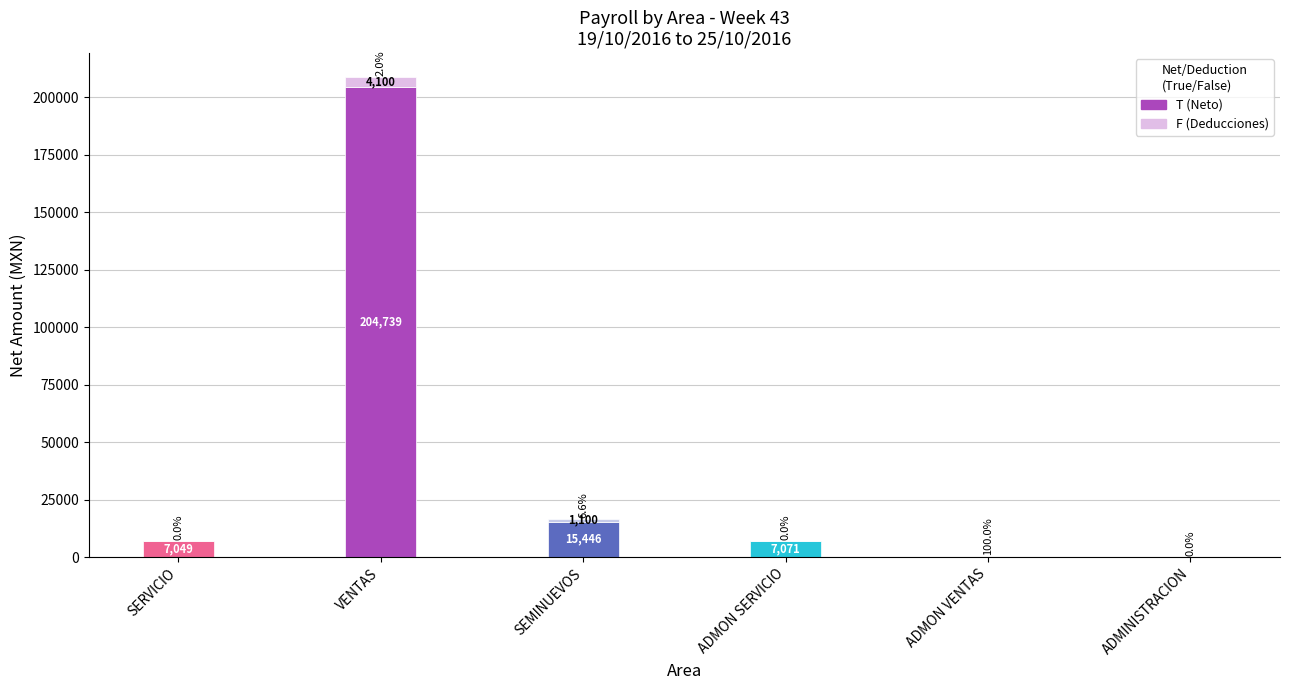

At which category is the sum across all series the highest?

VENTAS